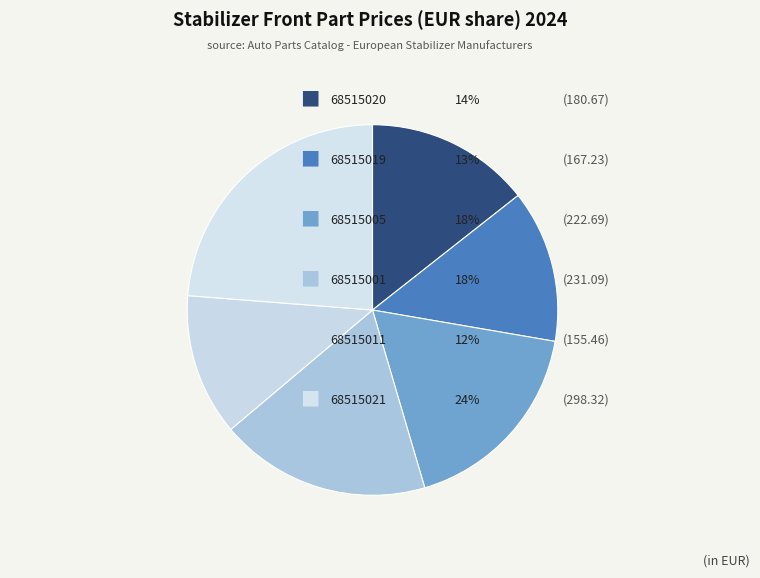

Is there any slice that represents more than half of the pie?

No